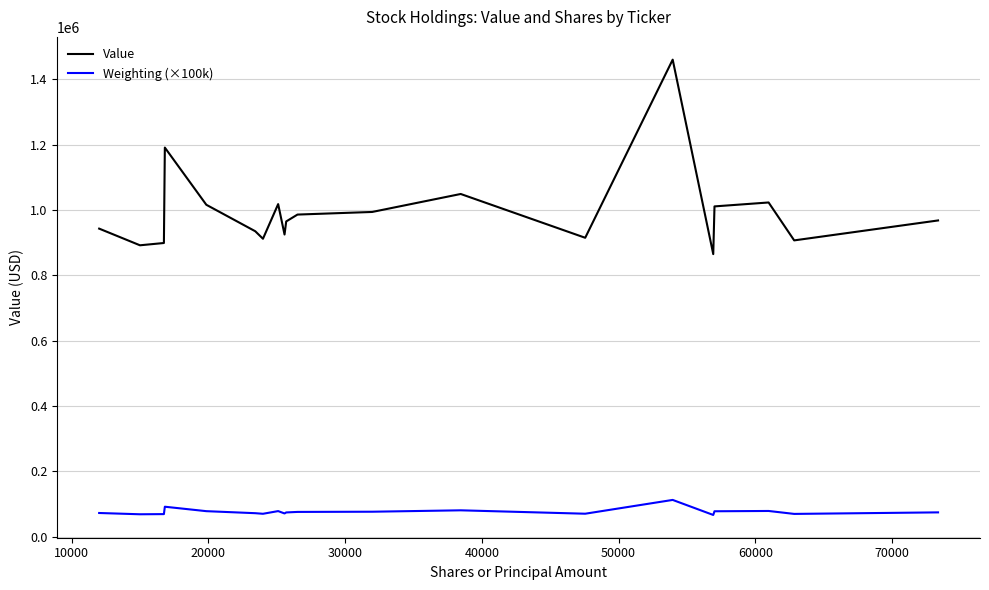

List the series in order of their overall mean, lowest first.

Weighting (×100k), Value